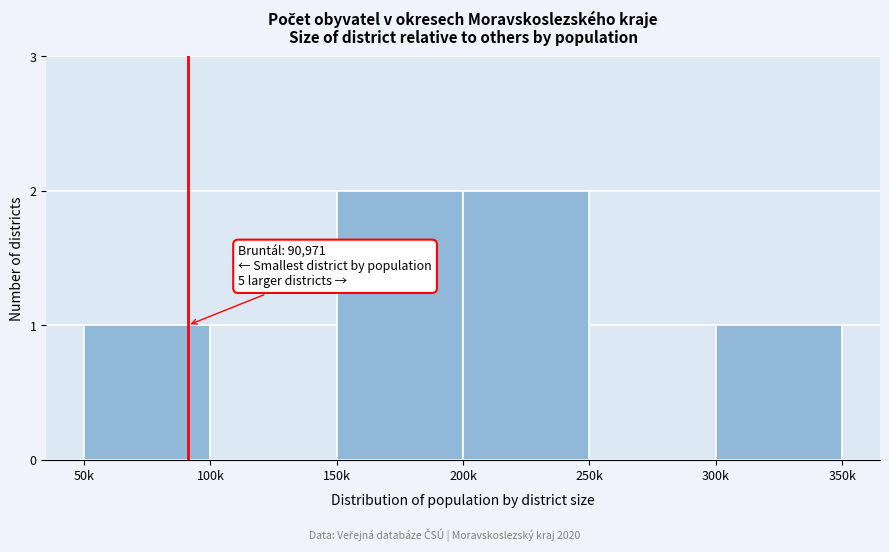

Reading left to right, extract all data points from this chart.

50k=1	100k=0	150k=2	200k=2	250k=0	300k=1